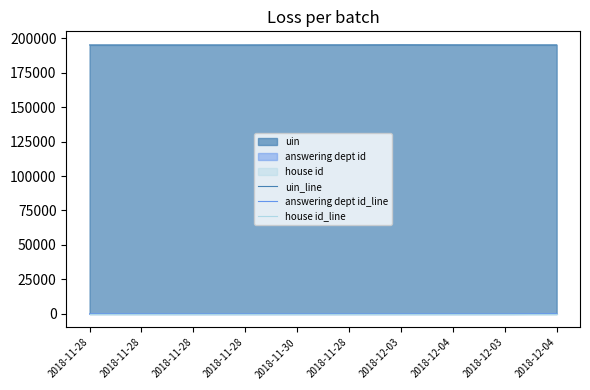

Which series has the widest spread of values?

answering dept id_line